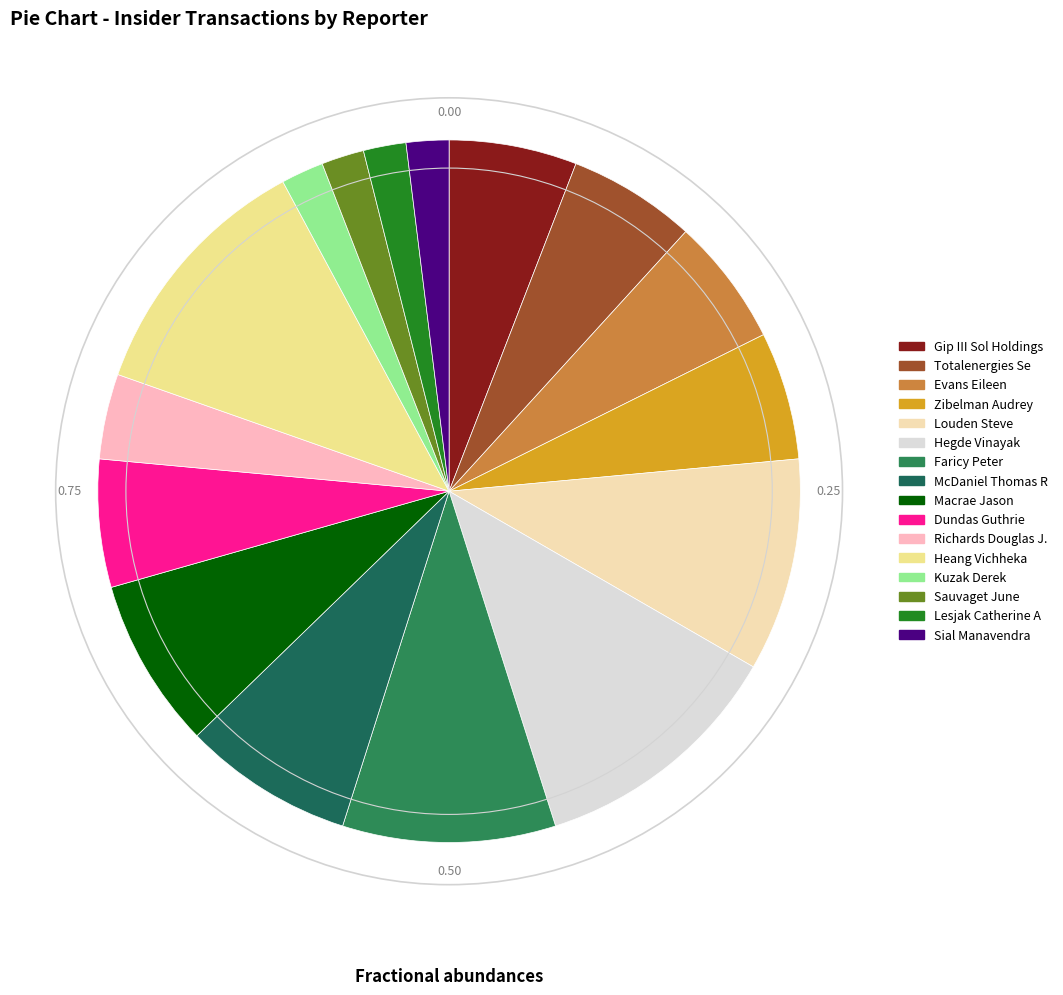

How many slices are in this pie chart?

16